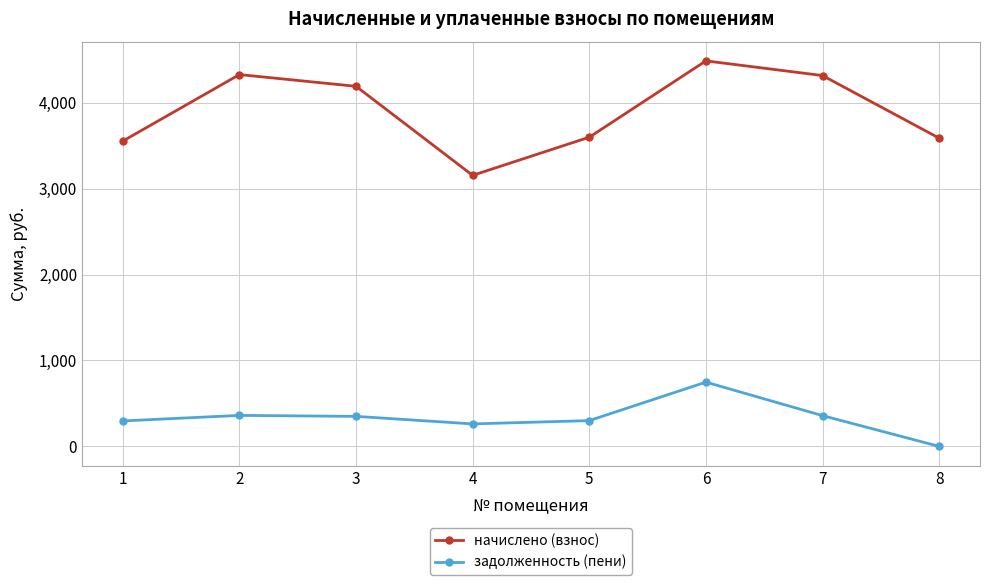

Which series has the widest spread of values?

начислено (взнос)